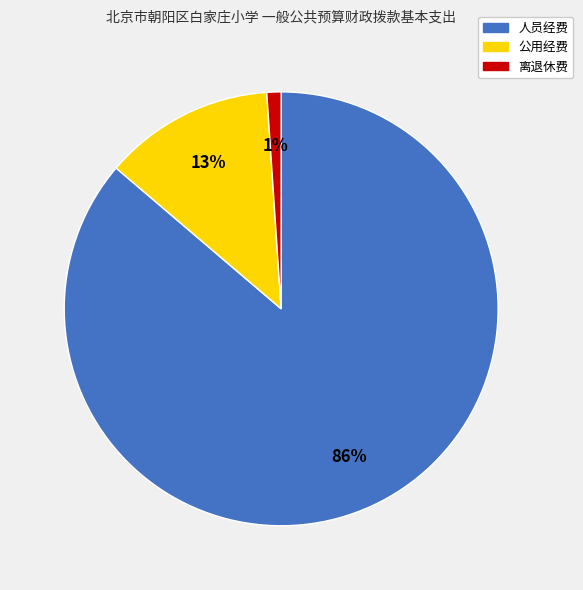

Between 人员经费 and 离退休费, which is larger?

人员经费